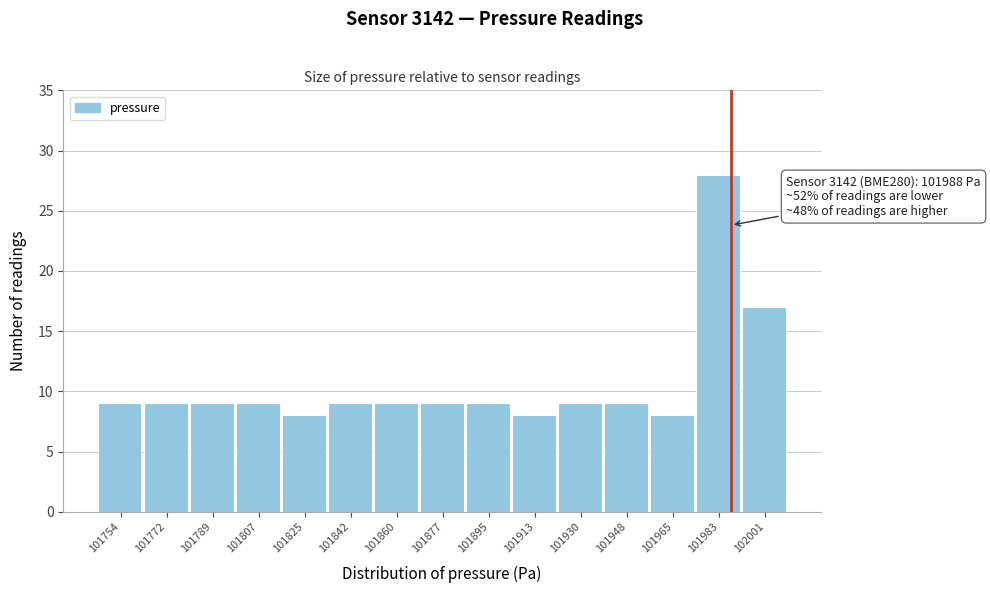

Which range on the x-axis has the tallest bar?

101974 to 101992